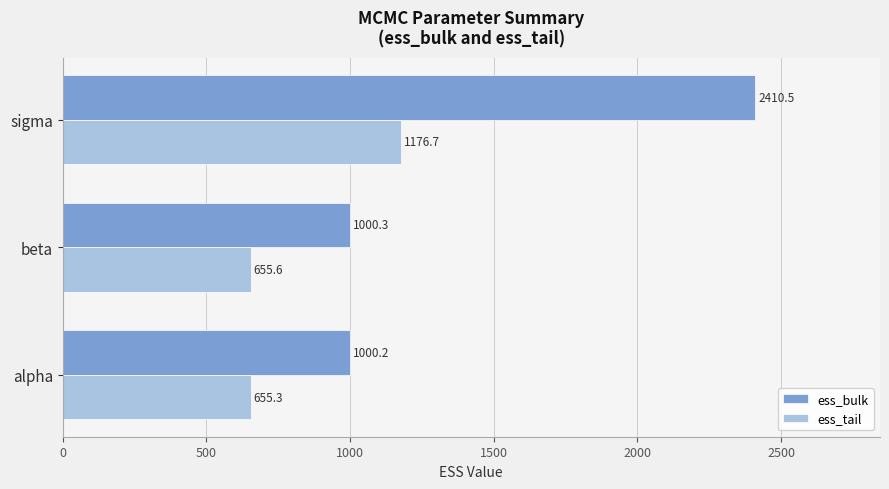

Rank the series by their average value, from lowest to highest.

ess_tail, ess_bulk